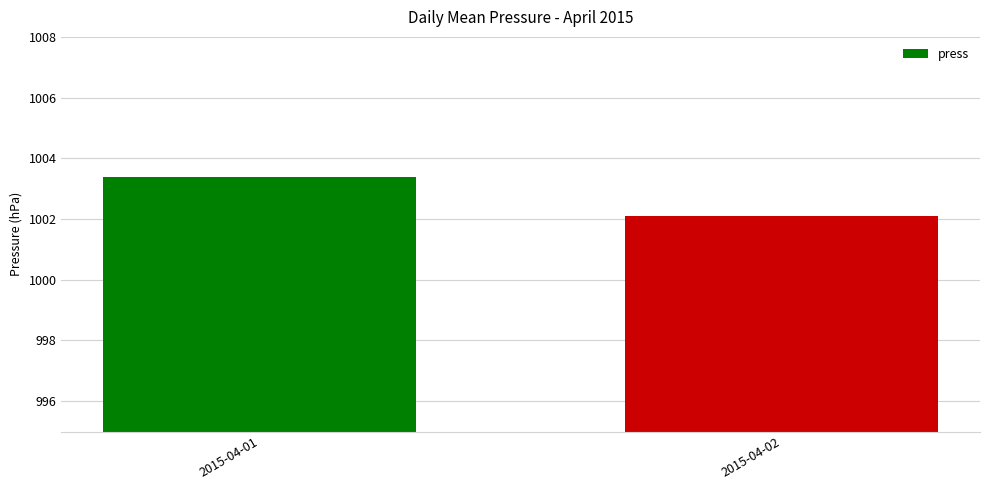

What is the average value?

1002.8